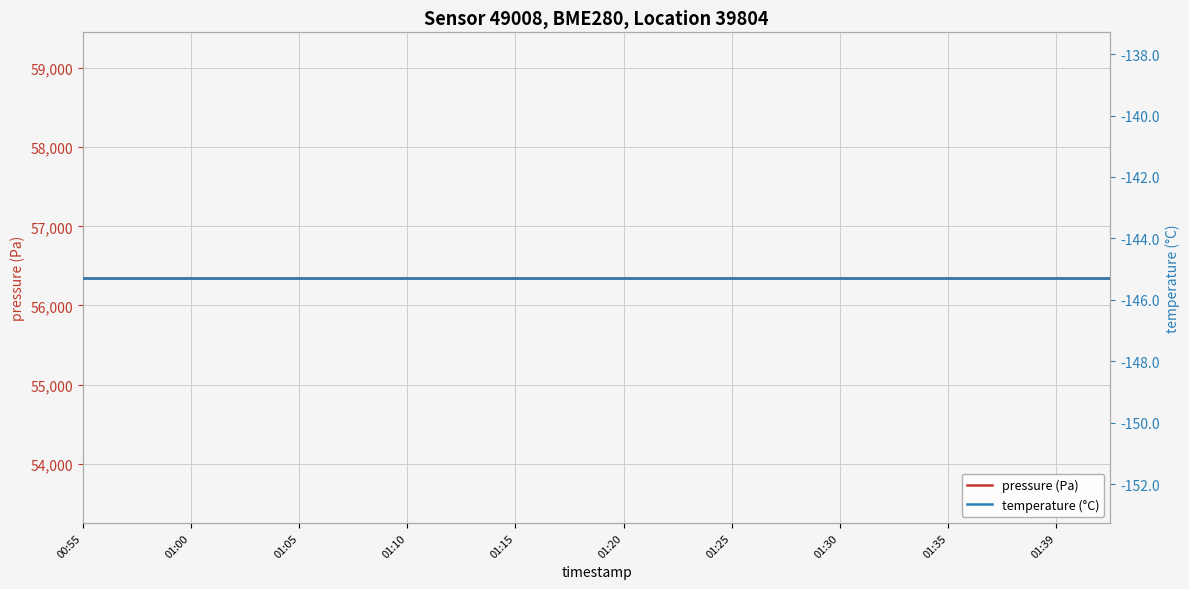

Which category has the highest value in the temperature (°C) series?

00:55